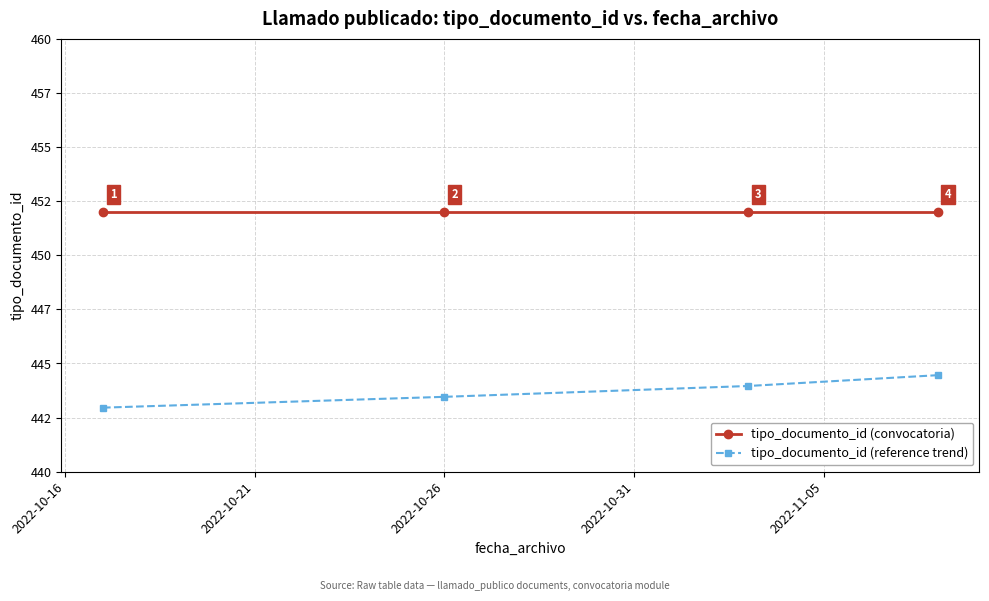

Rank the series by their average value, from highest to lowest.

tipo_documento_id (convocatoria), tipo_documento_id (reference trend)